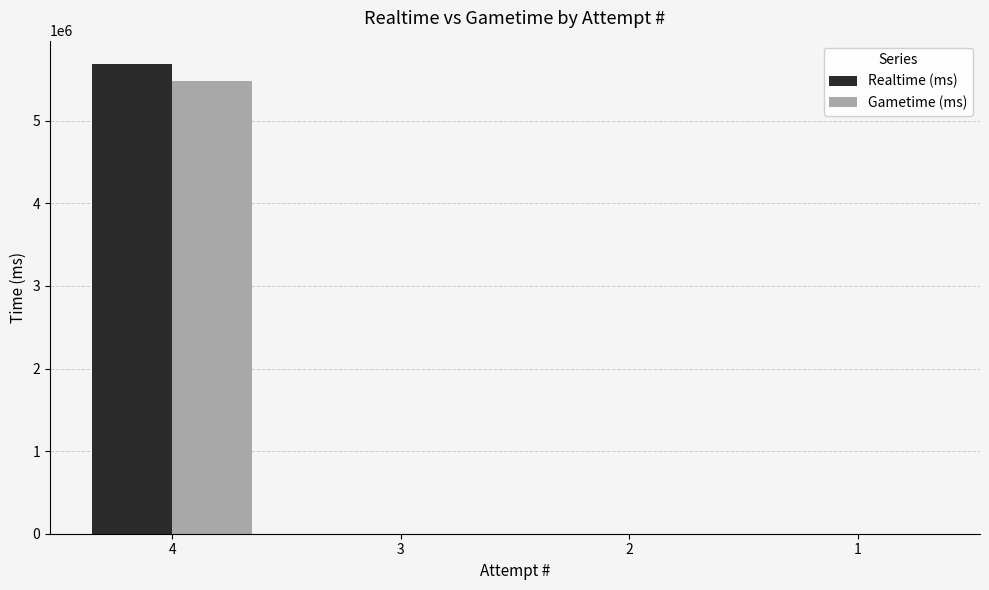

Which category has the highest value across all series?

4